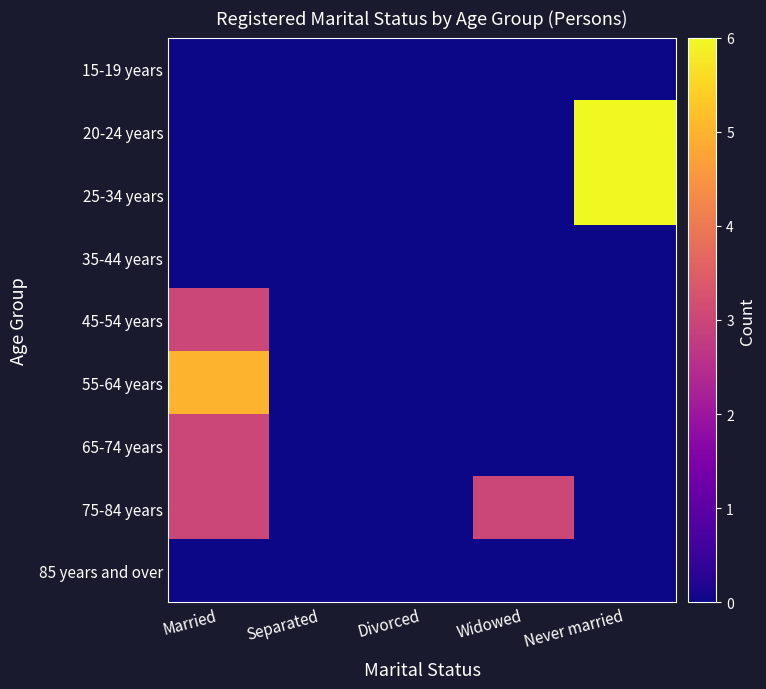

What is the total value across all series at Widowed?

3